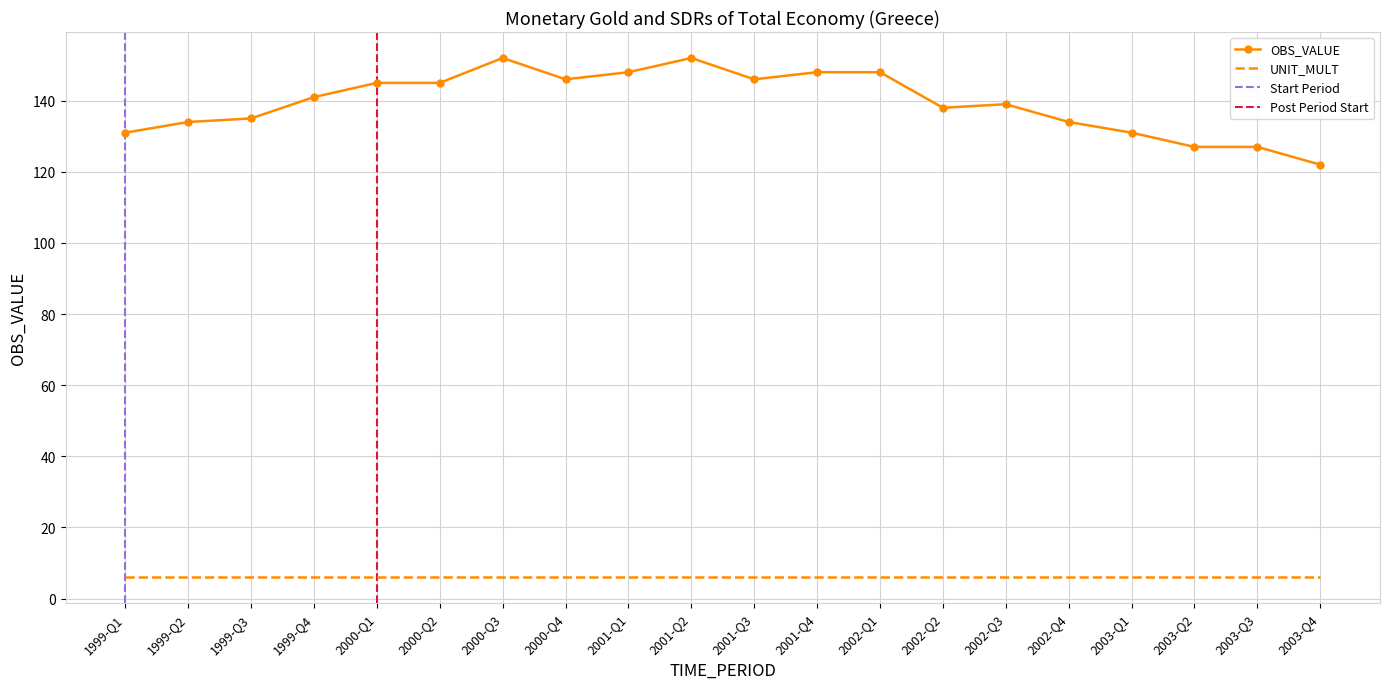

At which label does the data first exceed 141?

2000-Q1